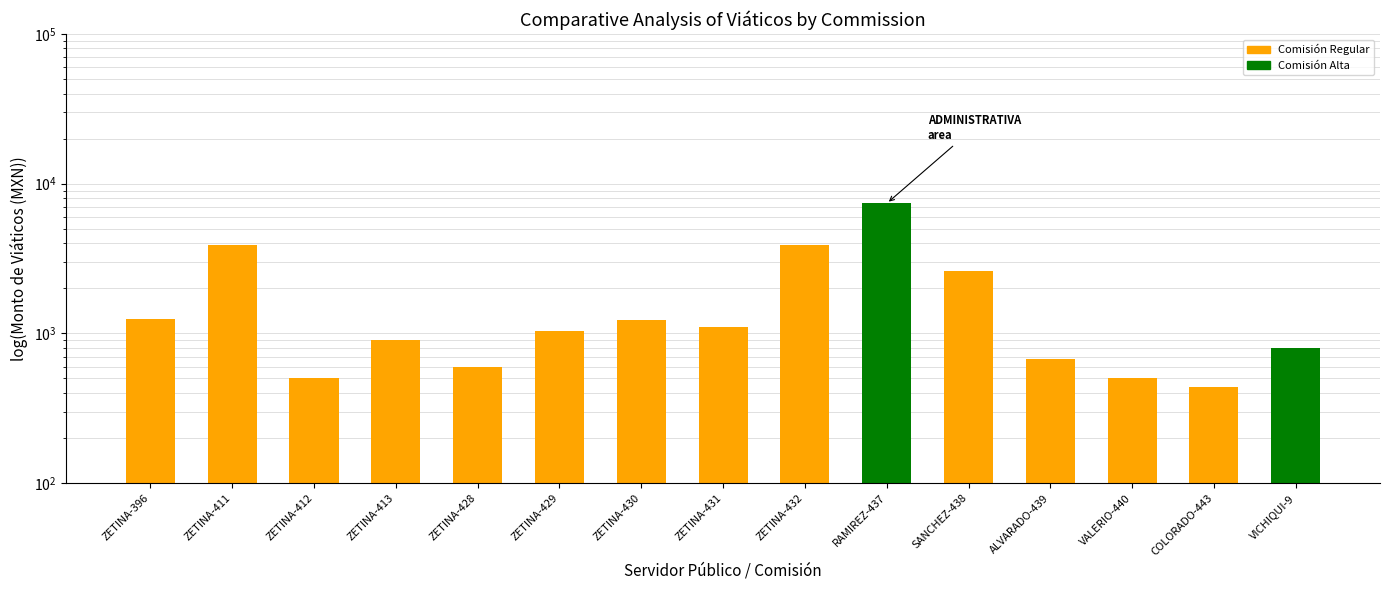

What is the difference between the maximum and second lowest values?

6878.4